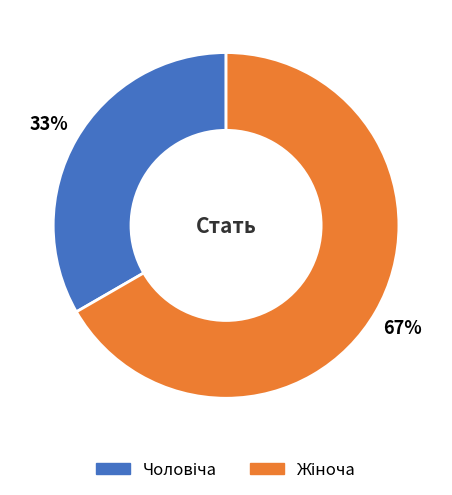

Does any single category account for the majority?

Yes